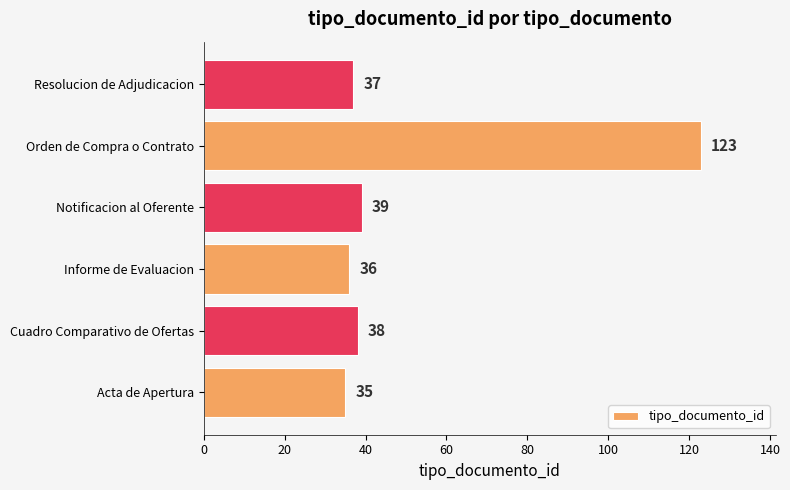

List the labels in order of value, smallest first.

Acta de Apertura, Informe de Evaluacion, Resolucion de Adjudicacion, Cuadro Comparativo de Ofertas, Notificacion al Oferente, Orden de Compra o Contrato